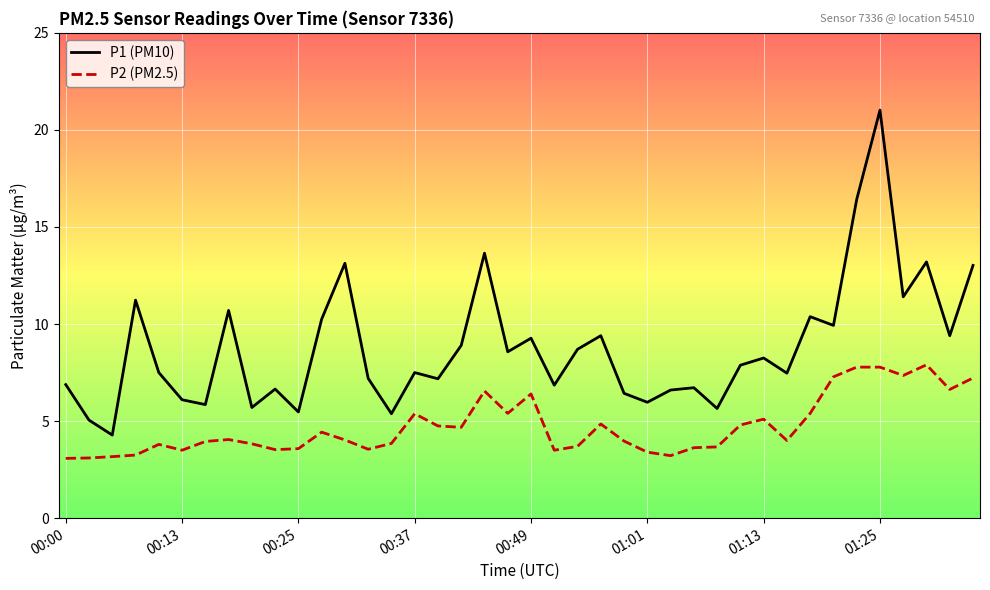

Does the chart have visible grid lines?

Yes